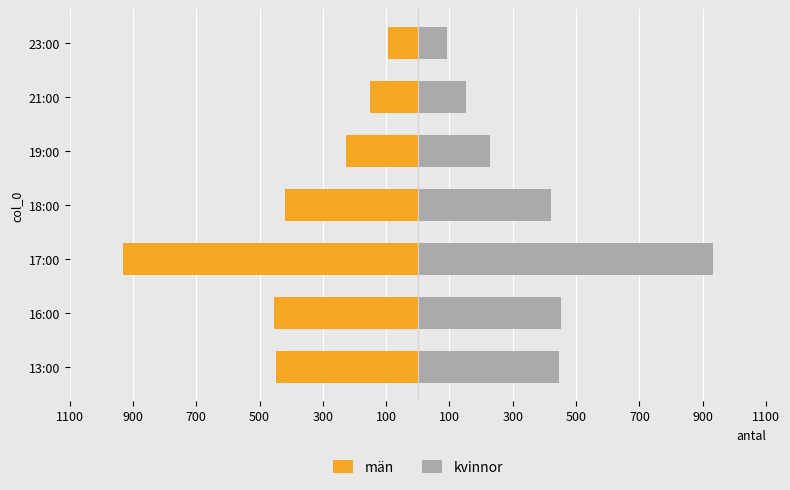

How many groups of bars are there?

7